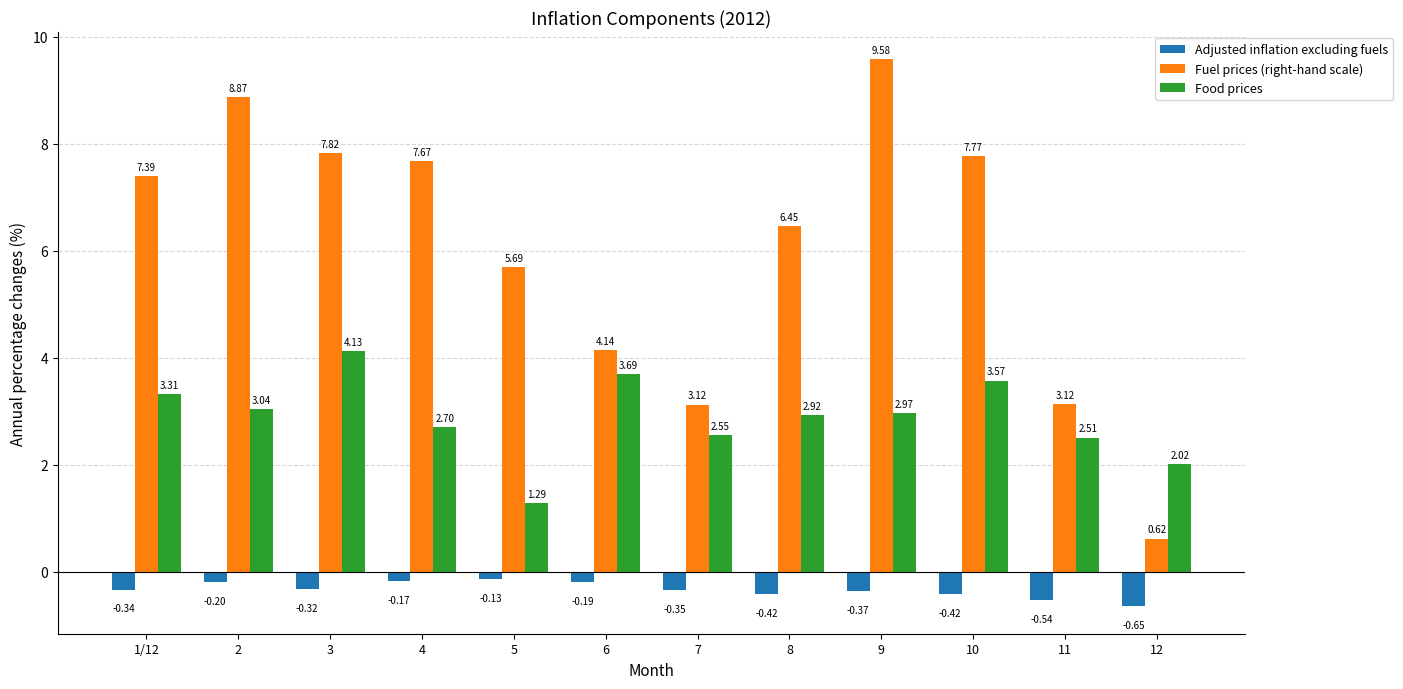

Between 1/12 and 10, which series saw the biggest shift?

Fuel prices (right-hand scale)